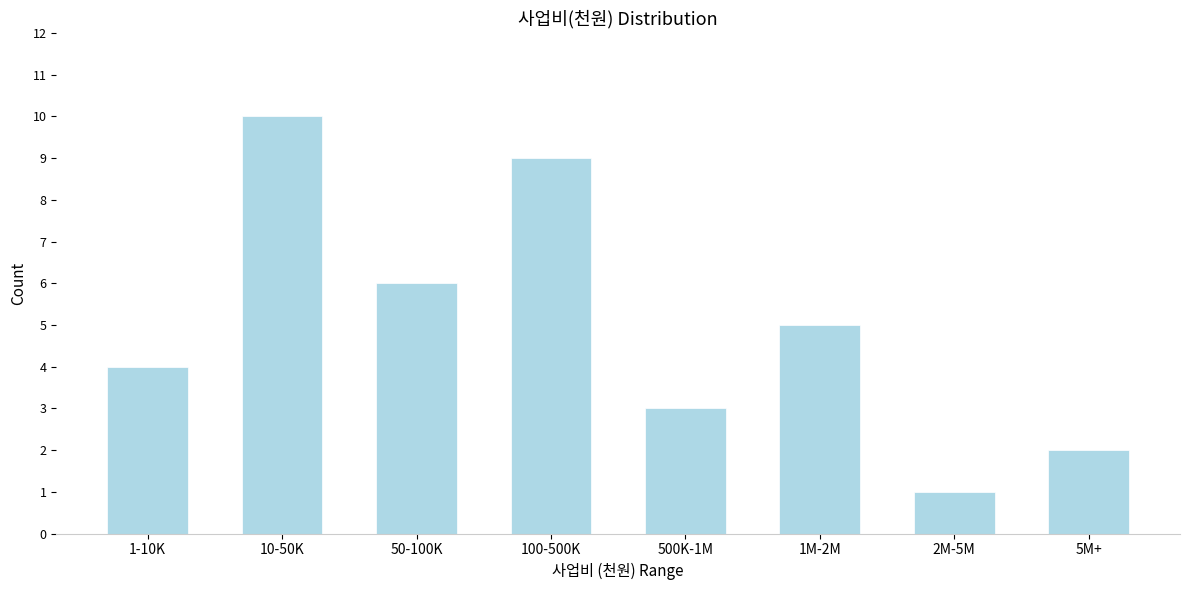

Reading left to right, what are all the values shown in this chart?

4	10	6	9	3	5	1	2